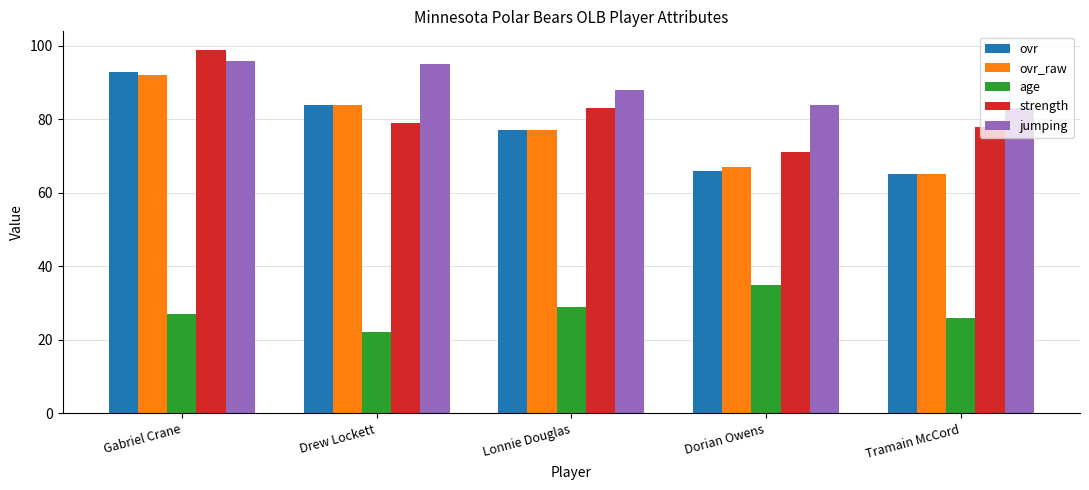

Reading right to left, what are all the values shown in this chart?

ovr: 65	66	77	84	93
ovr_raw: 65	67	77	84	92
age: 26	35	29	22	27
strength: 78	71	83	79	99
jumping: 83	84	88	95	96